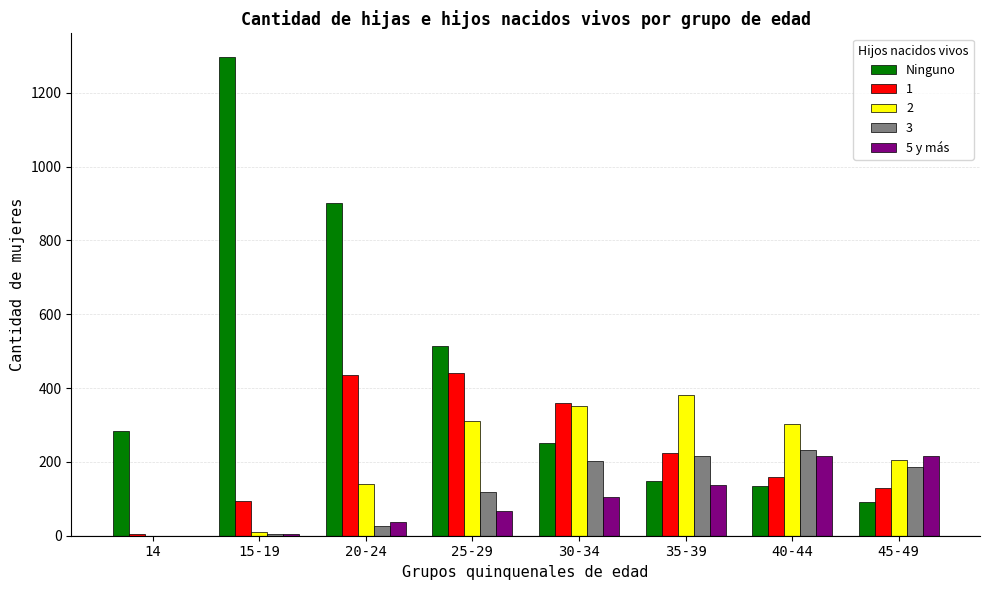

True or false: 5 y más has a value of 0 at 14.

True